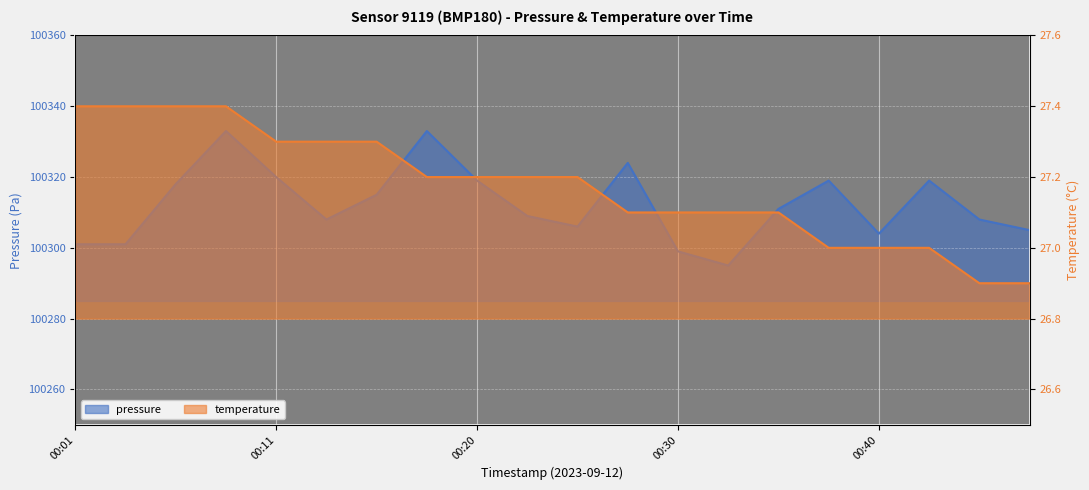

At how many categories does at least one series exceed 79138?

20